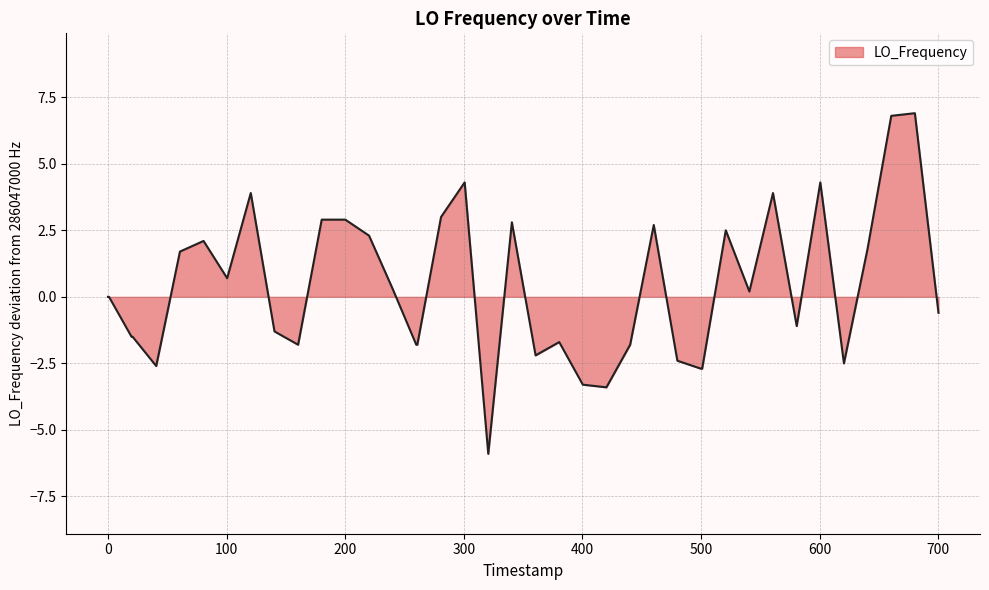

What is the difference between the maximum and minimum values?

12.8